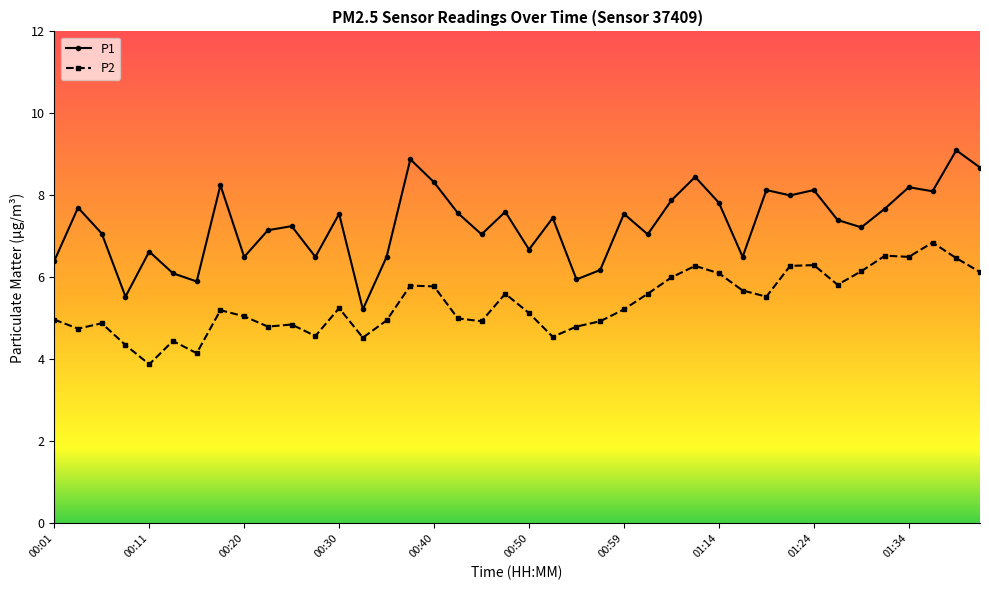

True or false: P1 and P2 intersect in this chart.

False